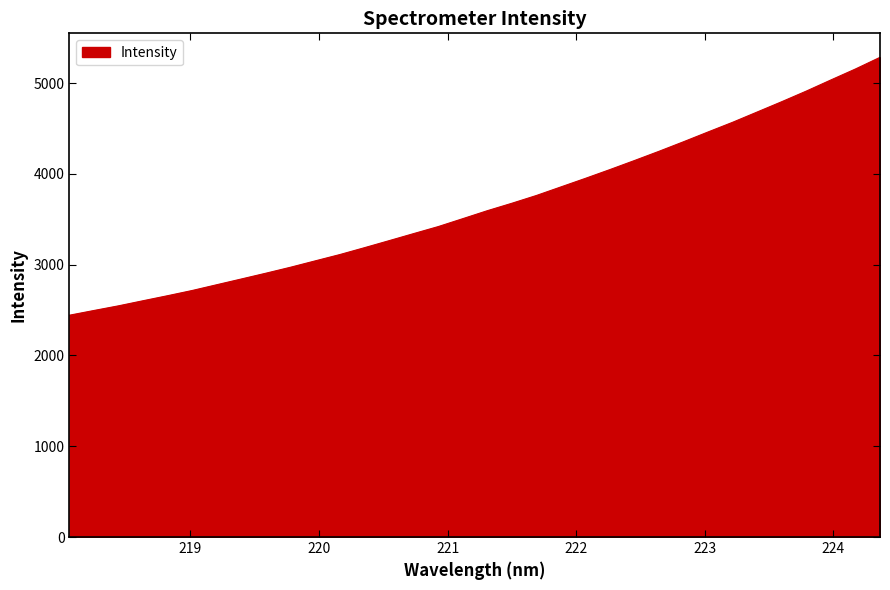

What is the greatest value displayed?

5284.5